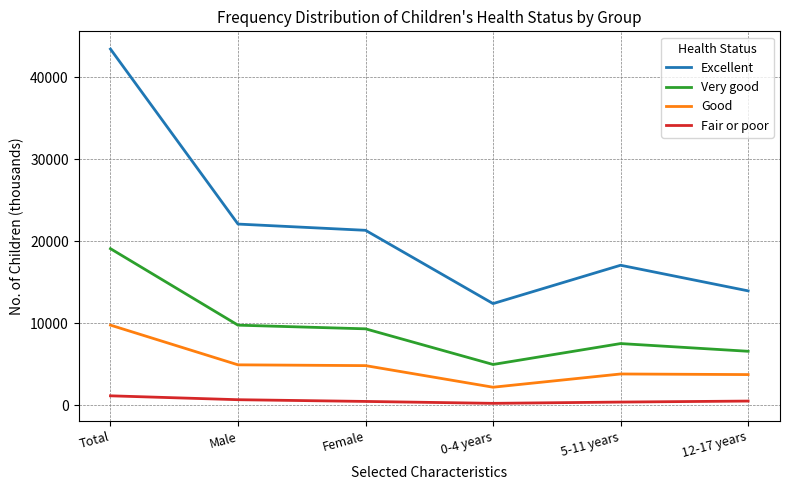

Rank the series by their maximum value, from lowest to highest.

Fair or poor, Good, Very good, Excellent